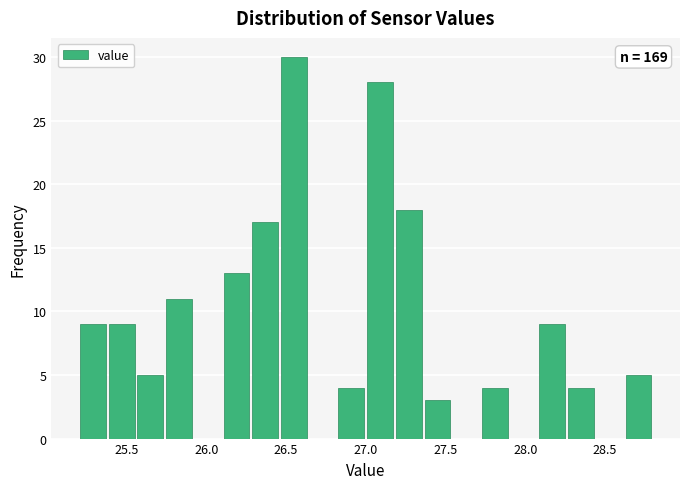

Read against the x-axis, roughly where is the centre of the tallest bar?

26.55